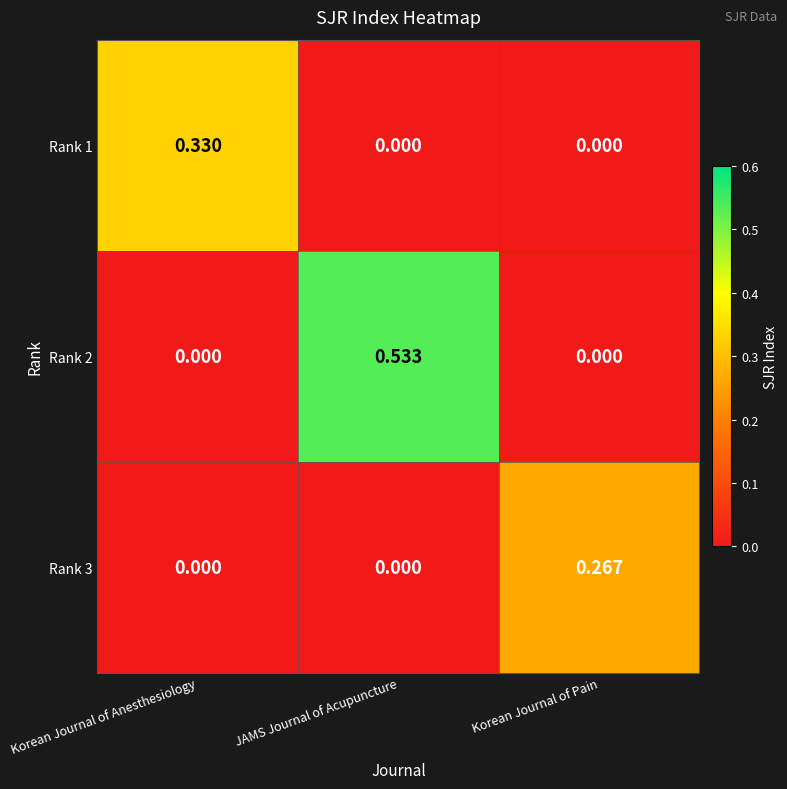

List the series in order of their overall mean, highest first.

Rank 2, Rank 1, Rank 3